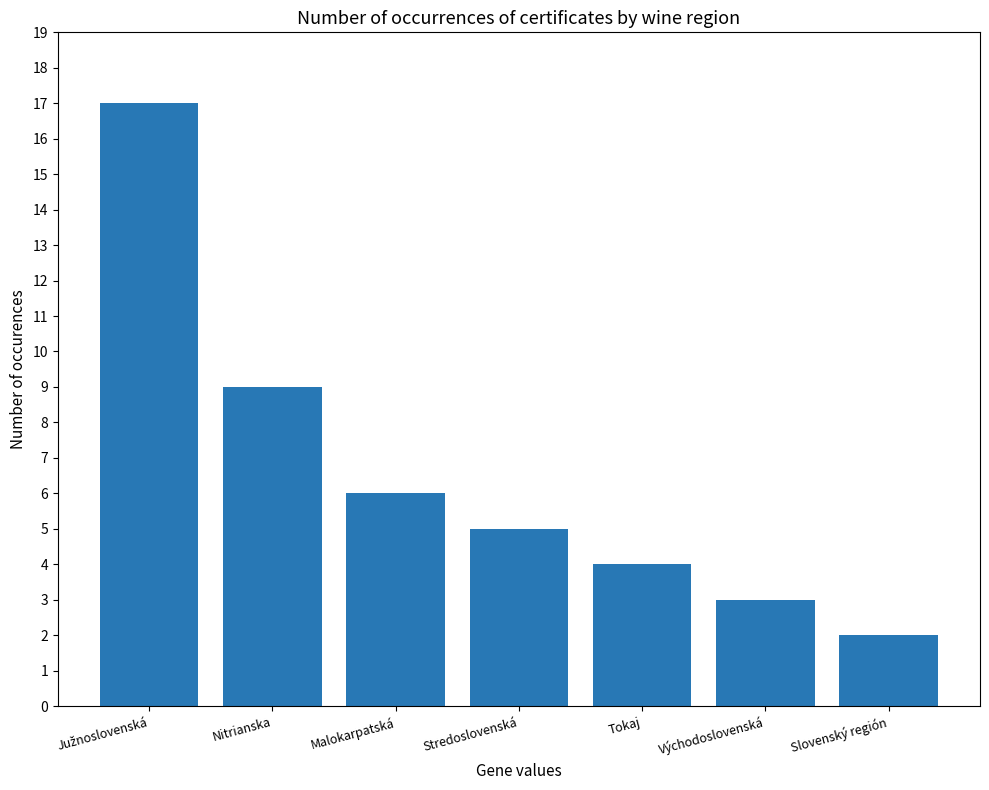

What is the sum of all values?

46